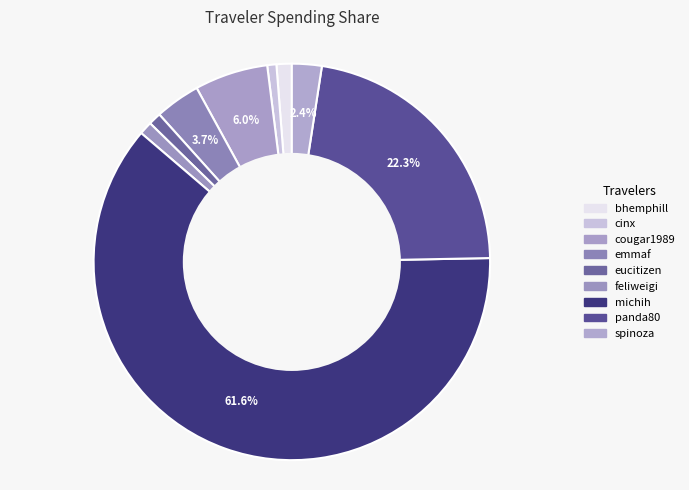

True or false: cougar1989 accounts for 6% of the total.

True